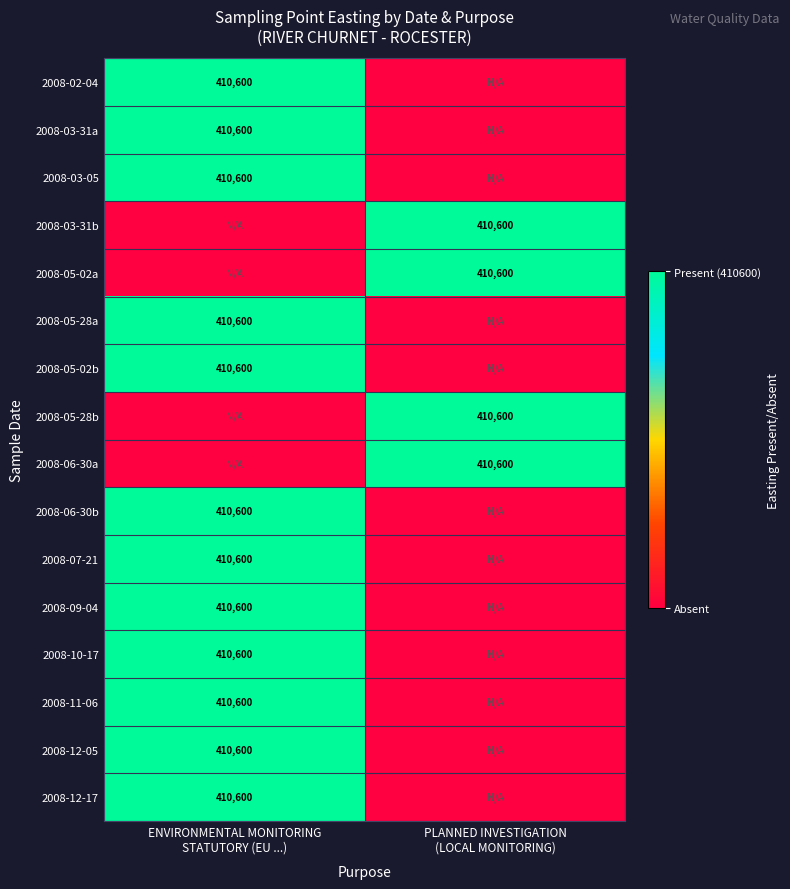

True or false: 2008-03-05 has a value of 2 at ENVIRONMENTAL MONITORING STATUTORY (EU ...).

False